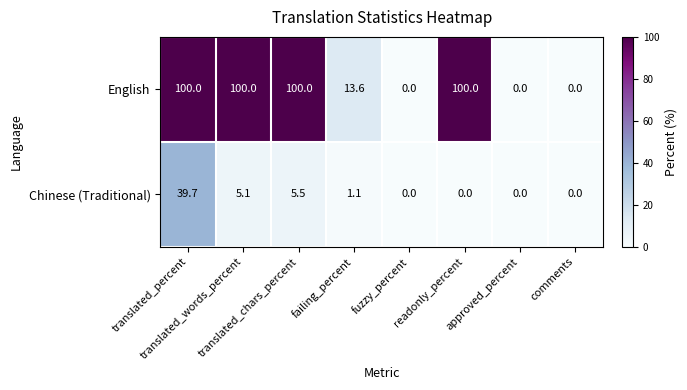

At how many categories does at least one series exceed 23?

4